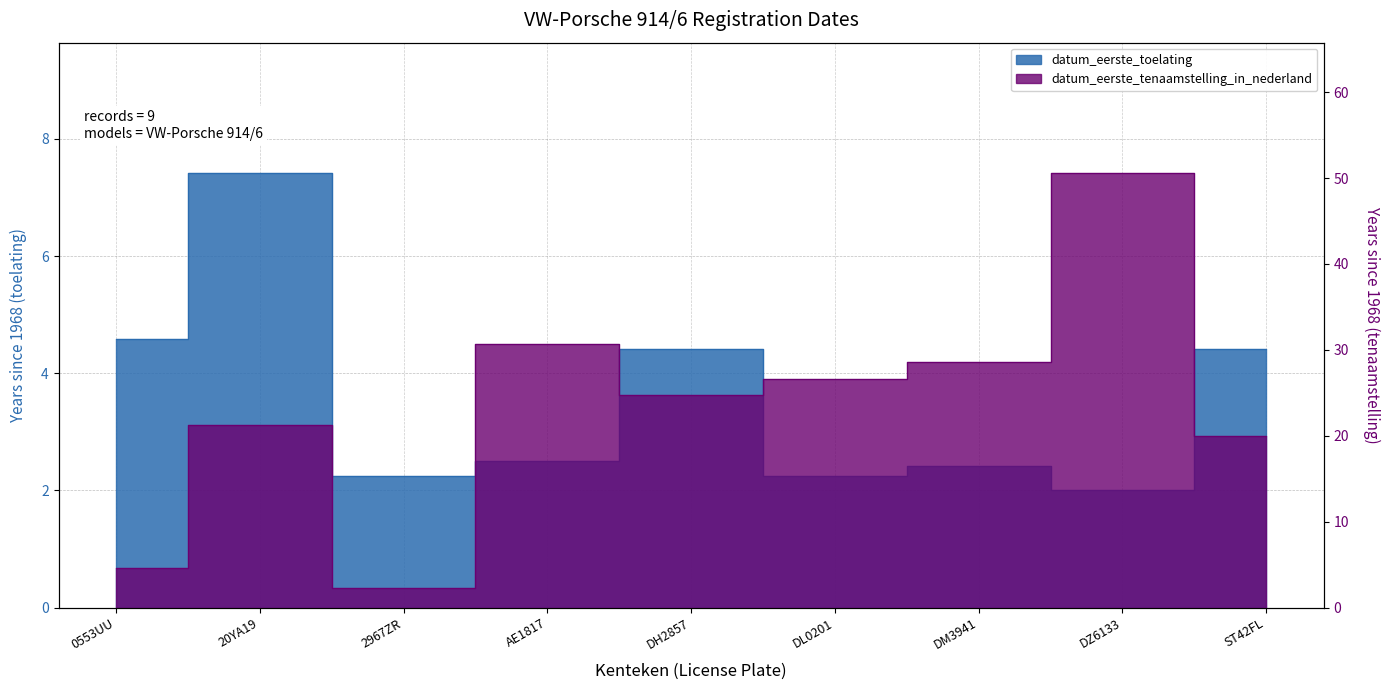

In datum_eerste_tenaamstelling_in_nederland, how many points are lower than both neighbors (excluding endpoints)?

2